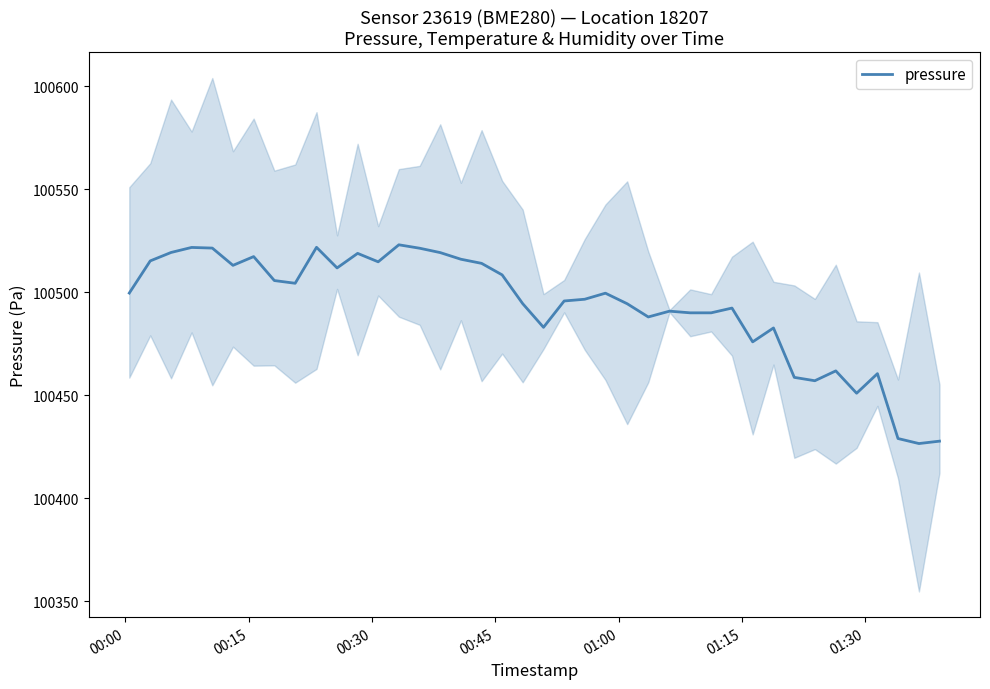

What is the highest value of the pressure series?

100523.0